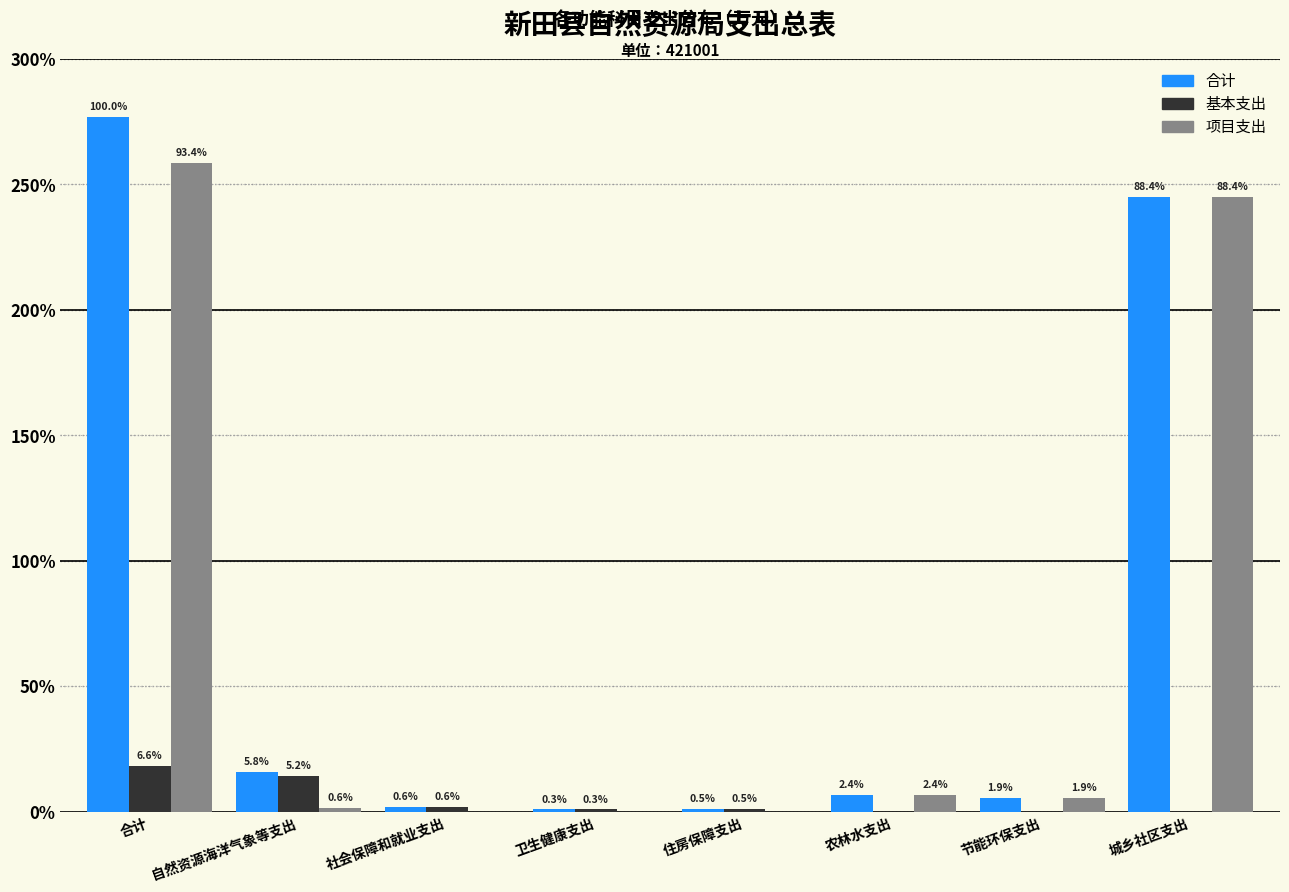

What are all the series names shown in the legend?

合计, 基本支出, 项目支出